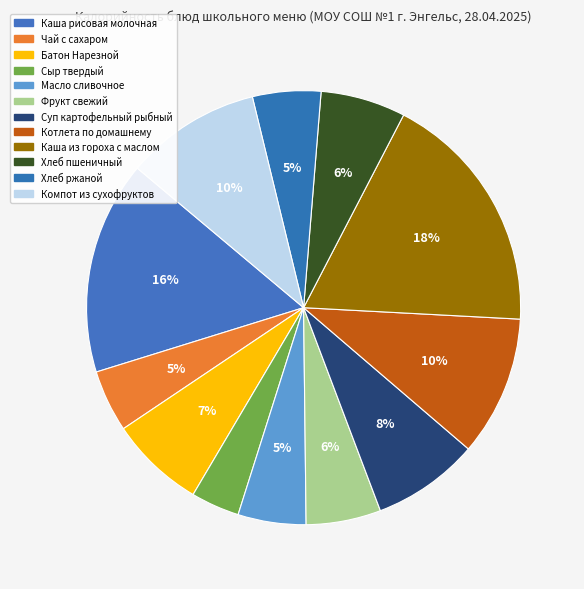

Rank the categories by value from highest to lowest.

Каша из гороха с маслом, Каша рисовая молочная, Котлета по домашнему, Компот из сухофруктов, Суп картофельный рыбный, Батон Нарезной, Хлеб пшеничный, Фрукт свежий, Хлеб ржаной, Масло сливочное, Чай с сахаром, Сыр твердый